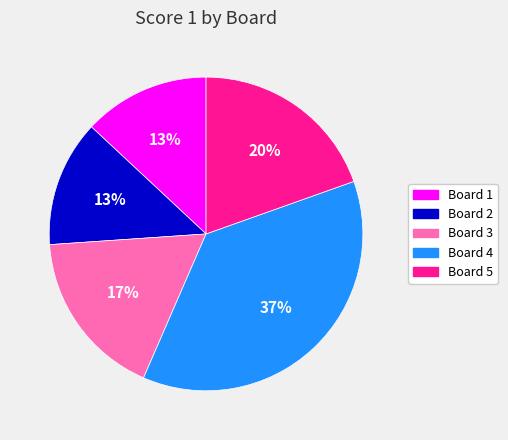

Combined, do Board 2 and Board 5 account for over 50%?

No